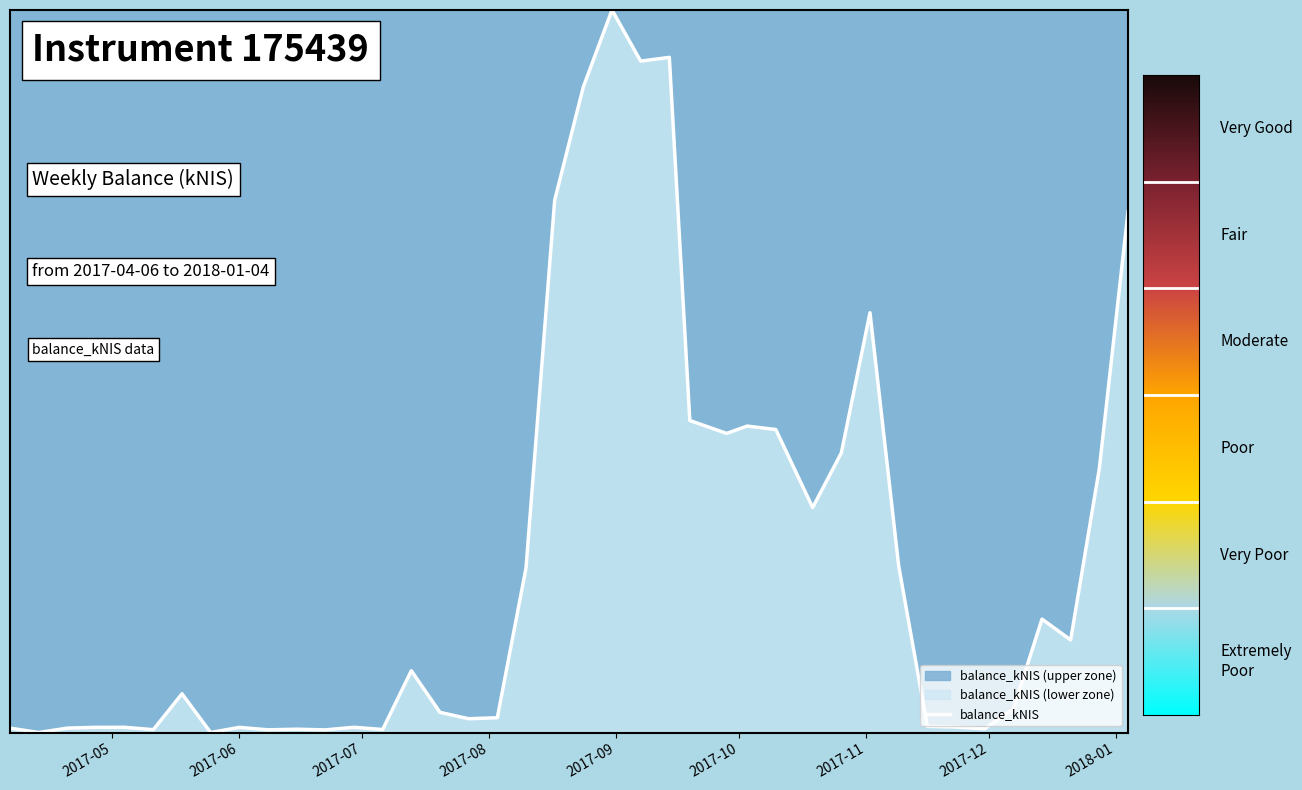

Does the chart display data point markers on the line(s)?

No